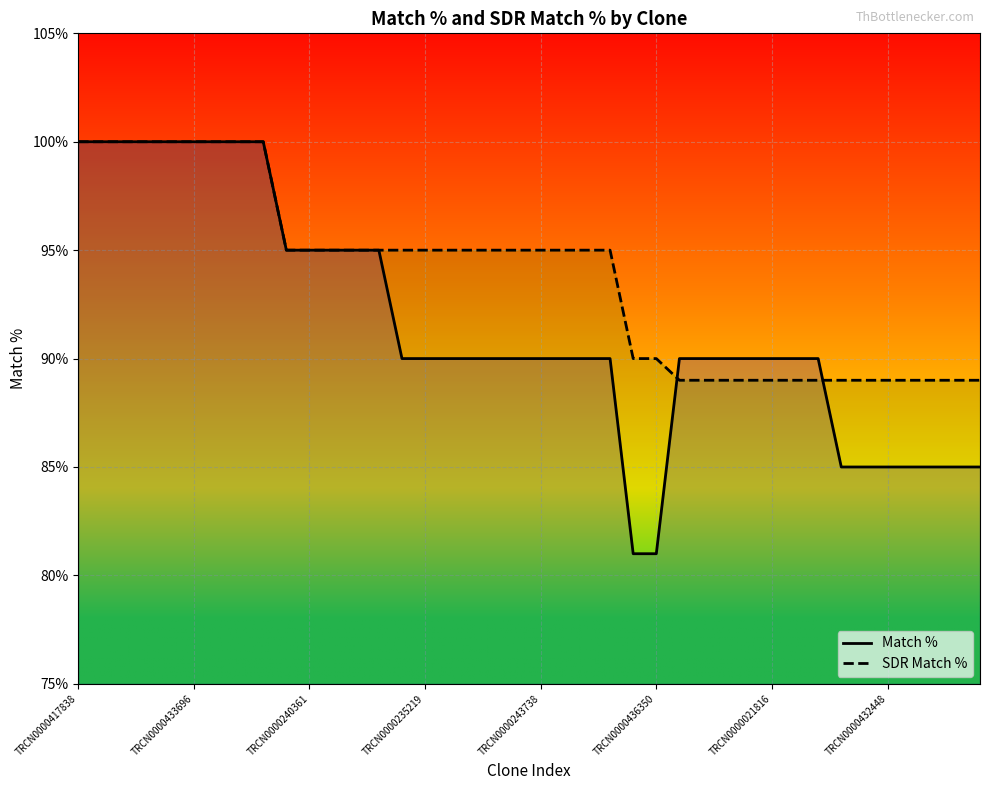

How many values in the SDR Match % series are below 95?

16